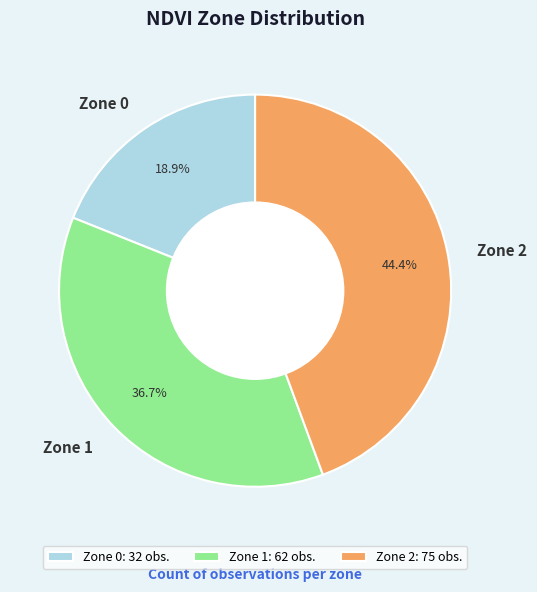

To the nearest percent, what is the average slice percentage?

33%